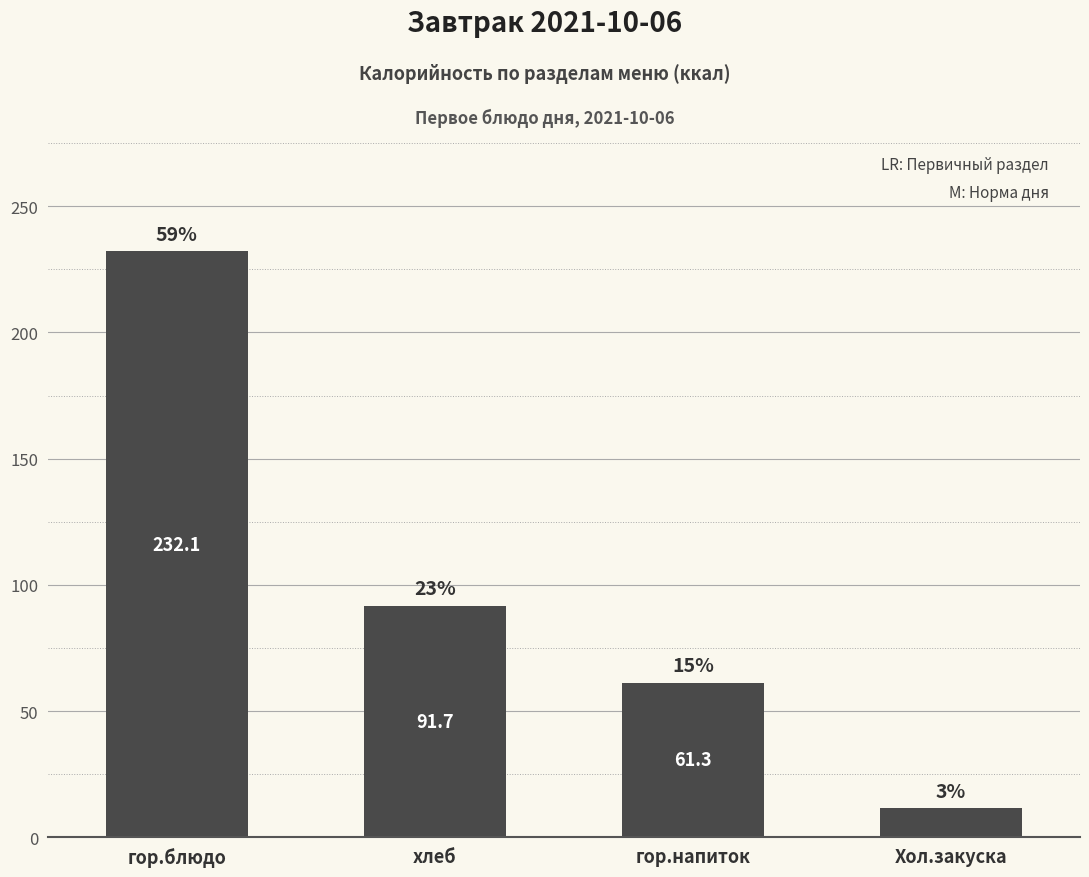

What is the approximate value at Хол.закуска?

11.5